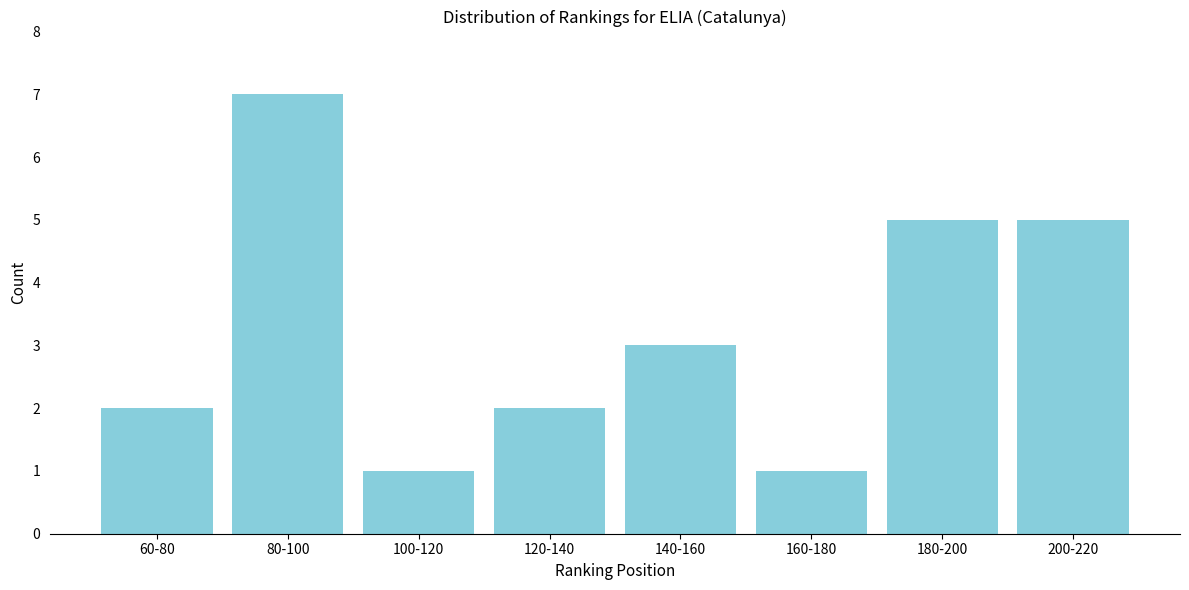

Reading left to right, transcribe all the data shown in this chart.

60-80=2	80-100=7	100-120=1	120-140=2	140-160=3	160-180=1	180-200=5	200-220=5